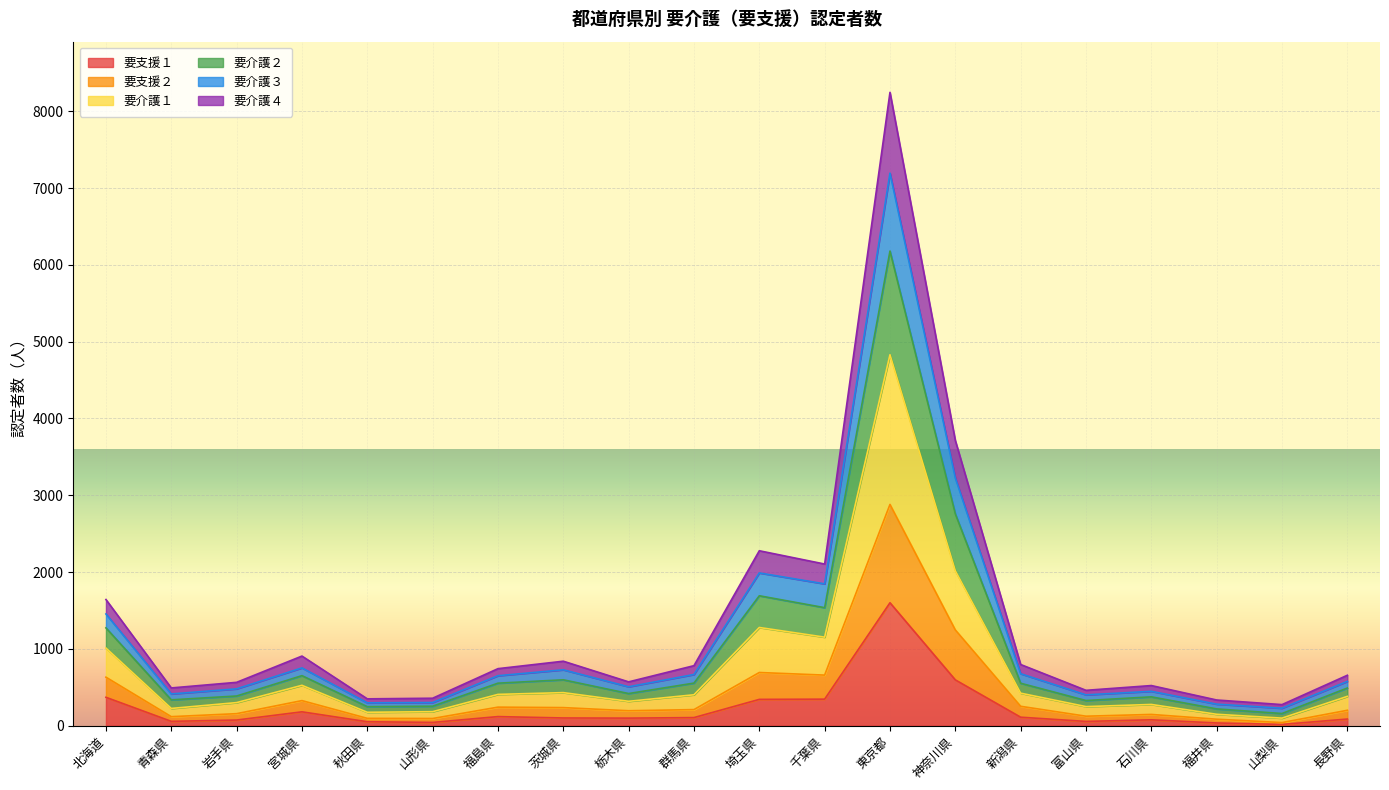

True or false: 要介護４ and 要支援１ intersect in this chart.

False